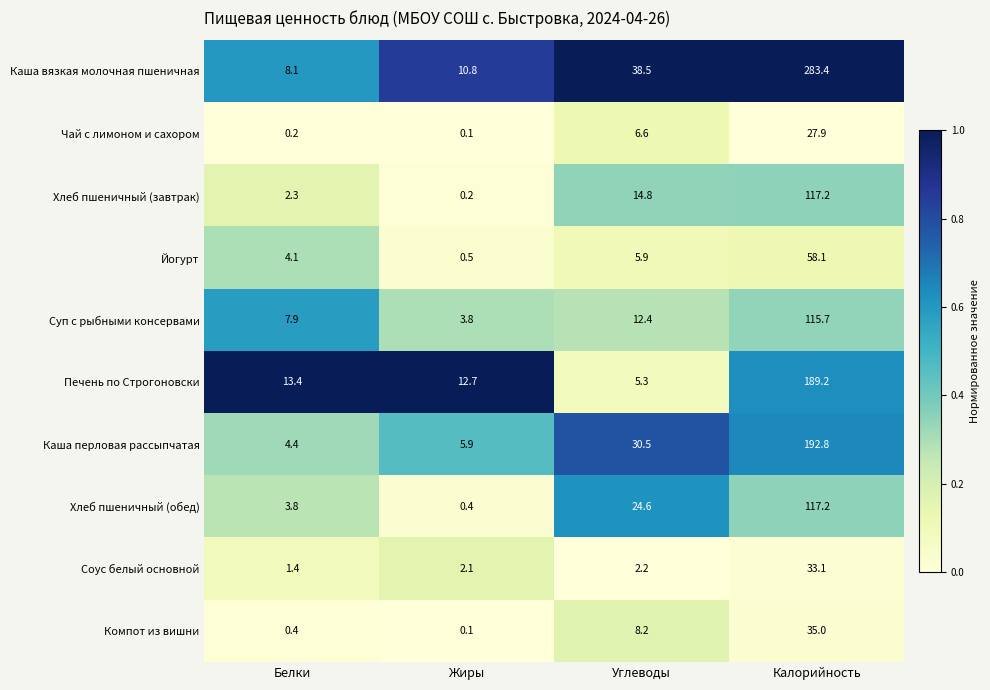

What is the difference between the maximum and minimum values in the Каша перловая рассыпчатая series?

188.4